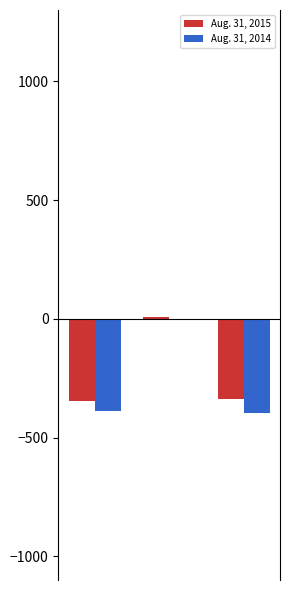

What is the sum of all Aug. 31, 2015 values?

-678.6